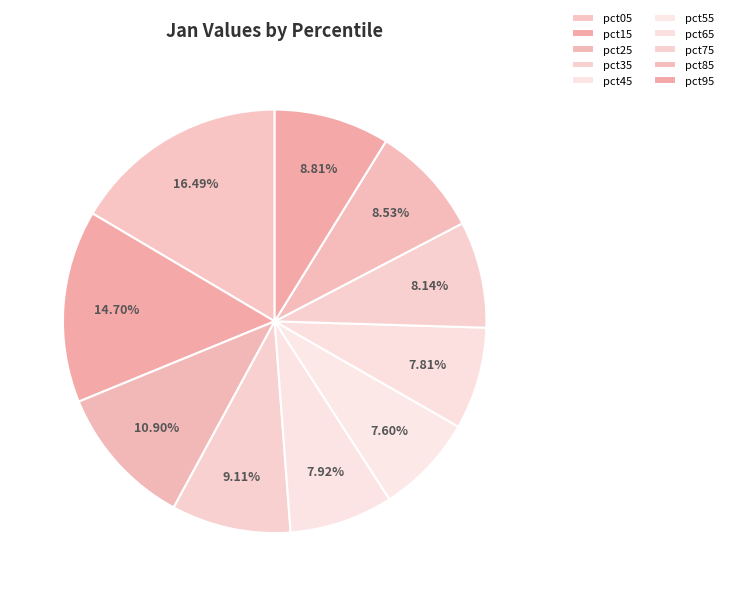

To the nearest percent, what is the average slice percentage?

10%